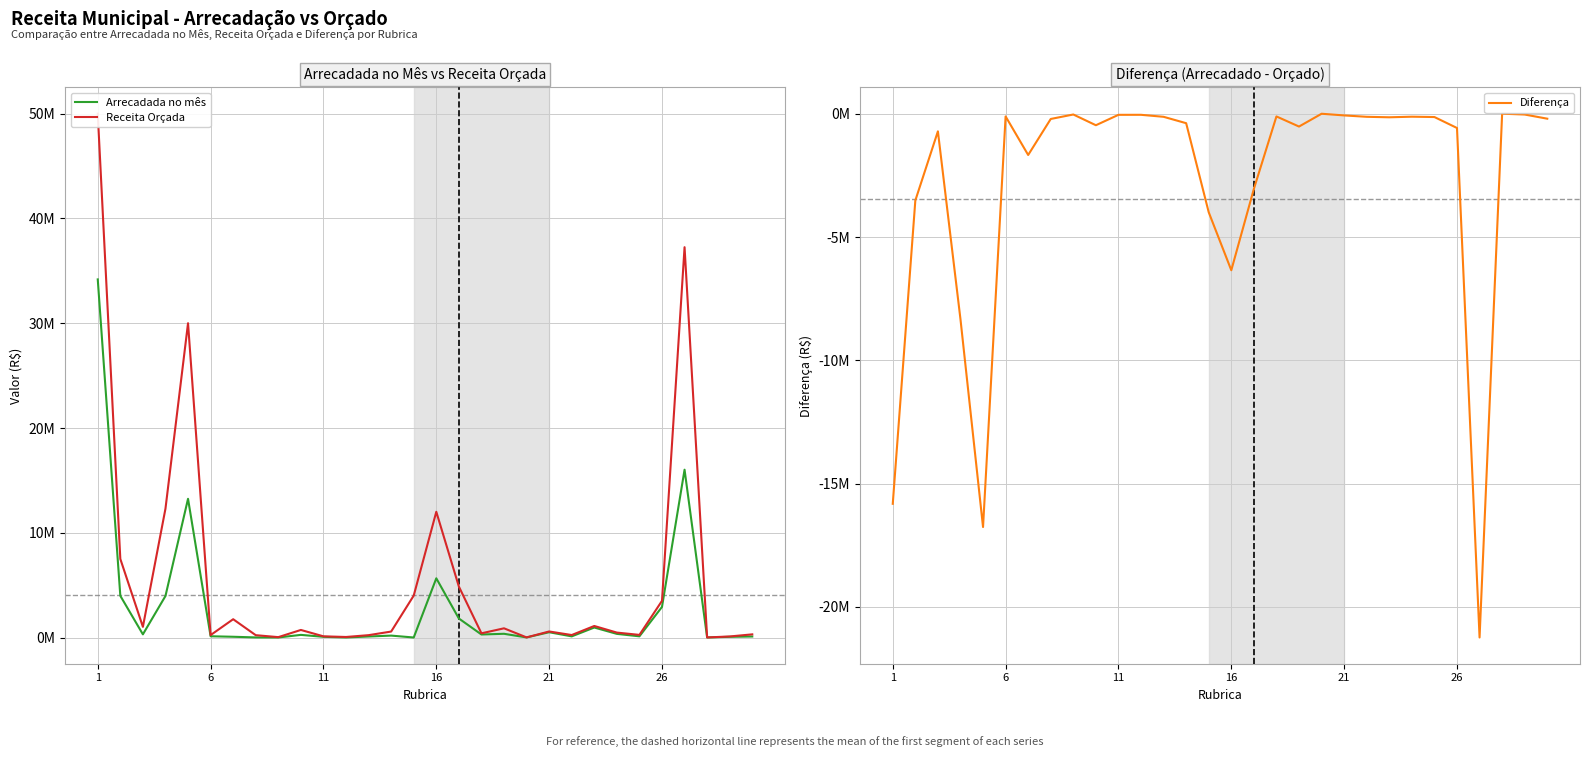

Reading right to left, transcribe all the data shown in this chart.

Arrecadada no mês: 96083.7	64578.6	4036.7	16016727.9	2919059.5	113178.5	346789.2	953065.6	108771.2	504174.5	7137.6	355193.5	287488.0	1815276.3	5651004.0	739.0	181781.9	96166.0	3668.2	65210.1	251738.0	1635.4	7568.3	70521.5	118336.6	13239811.6	3962307.7	301568.8	3979598.1	34181465.8
Receita Orçada: 300000.0	100000.0	4770.0	37256000.0	3500000.0	250000.0	470000.0	1100000.0	236026.0	575500.0	10500.0	877680.0	400000.0	4866000.0	12000000.0	4000000.0	568160.0	223660.0	50000.0	112350.0	721000.0	35390.2	222453.0	1745820.0	230000.0	30000000.0	12296000.0	1017600.0	7500000.0	50000000.0
Diferença: -203916.3	-35421.4	-733.3	-21239272.1	-580940.5	-136821.5	-123210.8	-146934.5	-127254.8	-71325.4	-3362.3	-522486.5	-112512.0	-3050723.7	-6348996.0	-3999261.0	-386378.1	-127494.0	-46331.8	-47139.9	-469262.0	-33754.9	-214884.7	-1675298.5	-111663.4	-16760188.4	-8333692.3	-716031.2	-3520401.9	-15818534.2